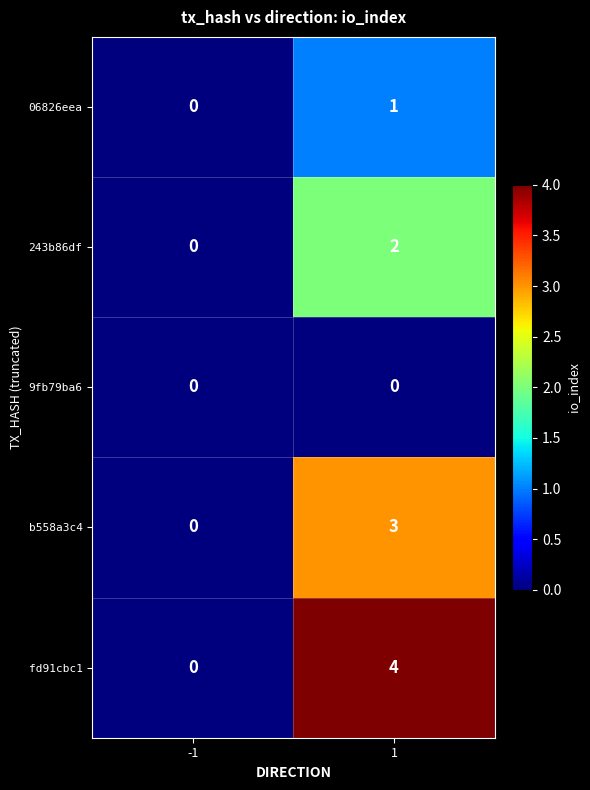

Is it true that b558a3c4 equals 3 at 1?

True